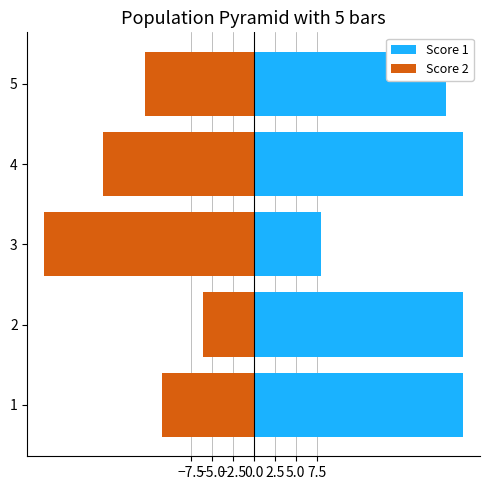

What are all the series names shown in the legend?

Score 1, Score 2